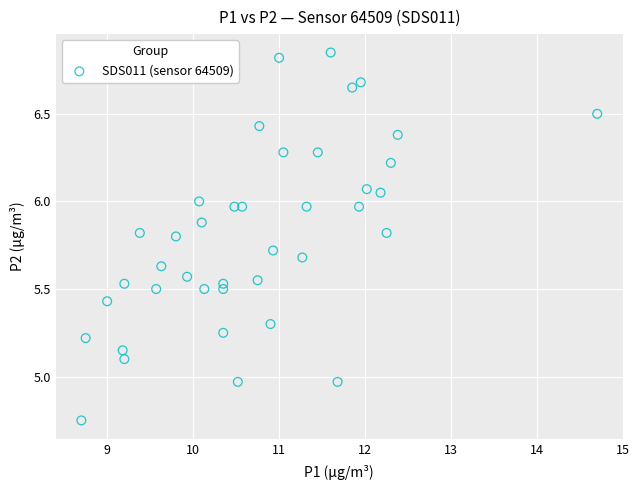

What is the range of Y values (max minus min)?

2.1